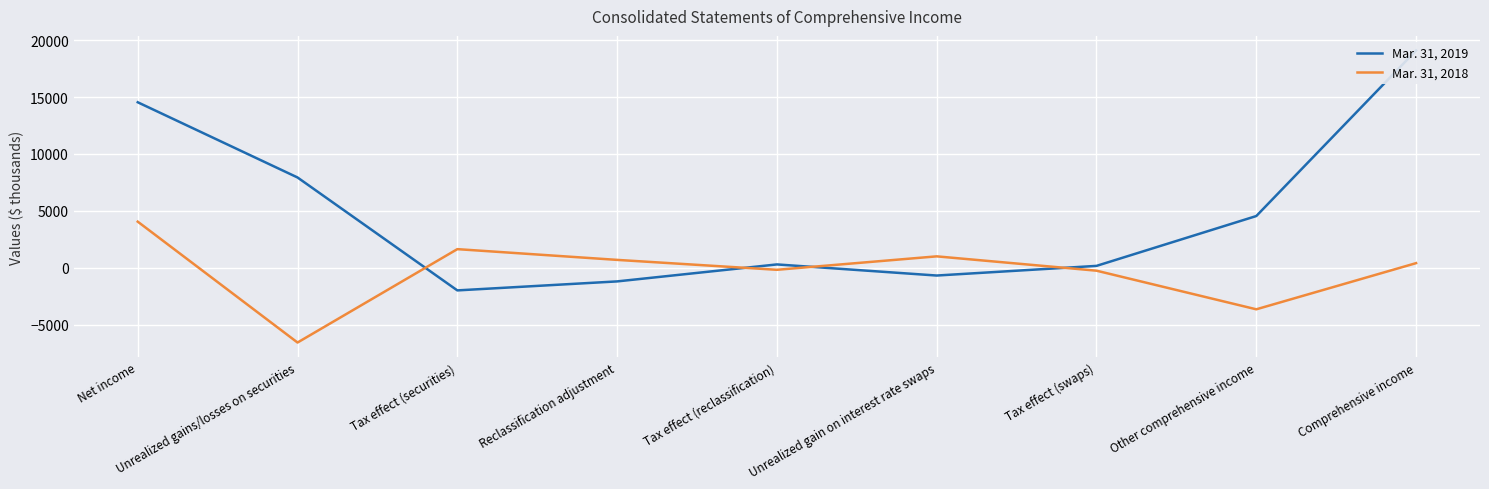

True or false: Mar. 31, 2019 and Mar. 31, 2018 cross at least once.

True